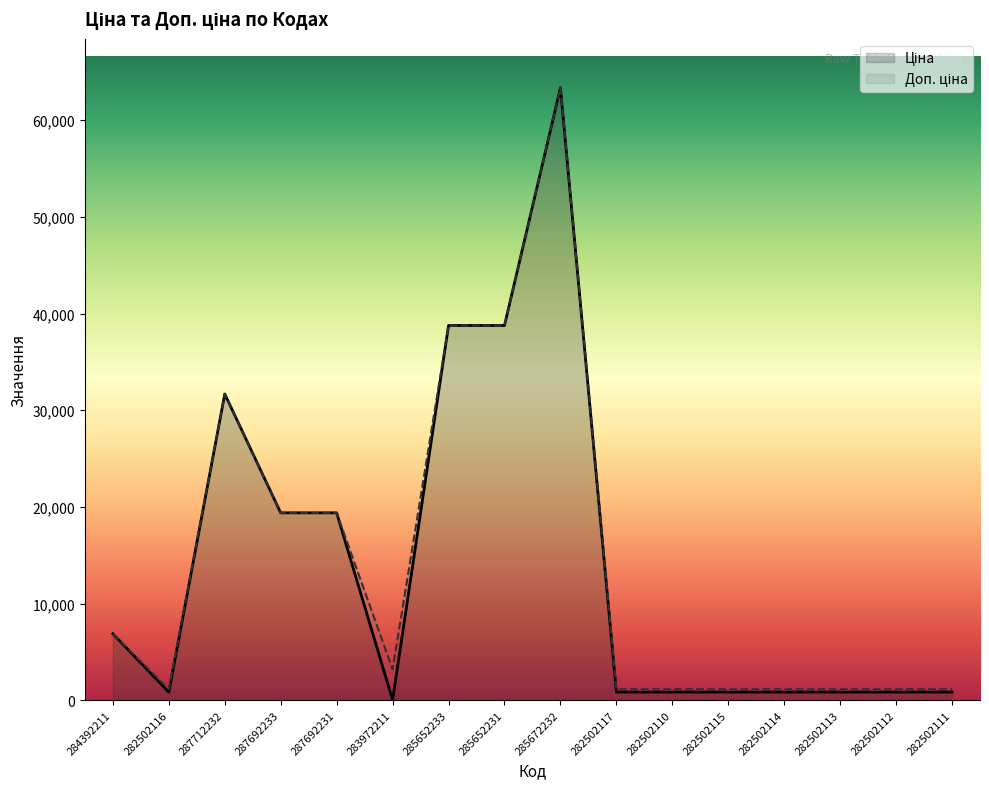

What position from the right is 287712232?

14